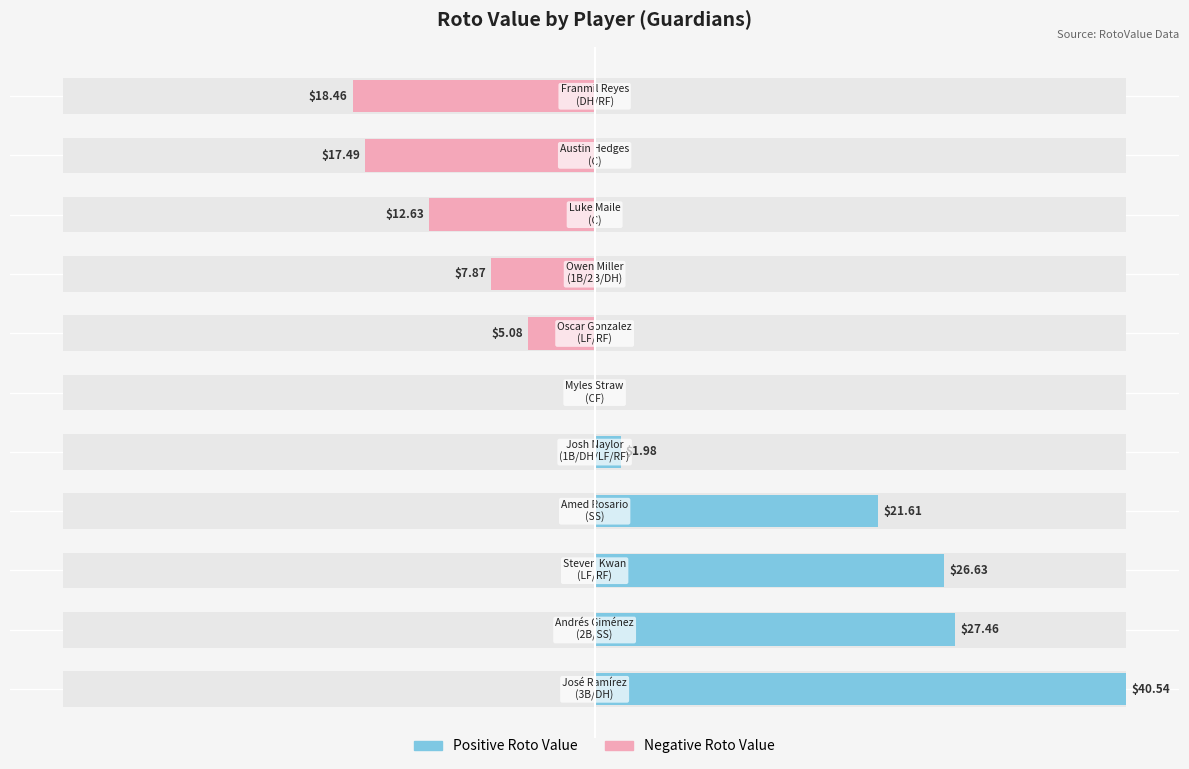

Between 1 and 5, which is larger?

1